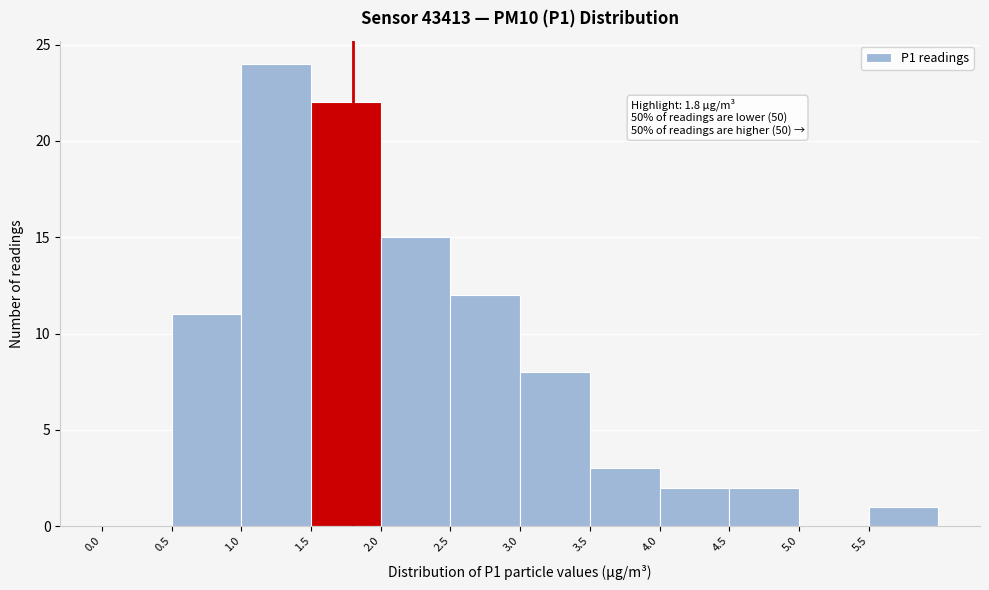

Over which range of the x-axis is the bar tallest?

1.0 to 1.5